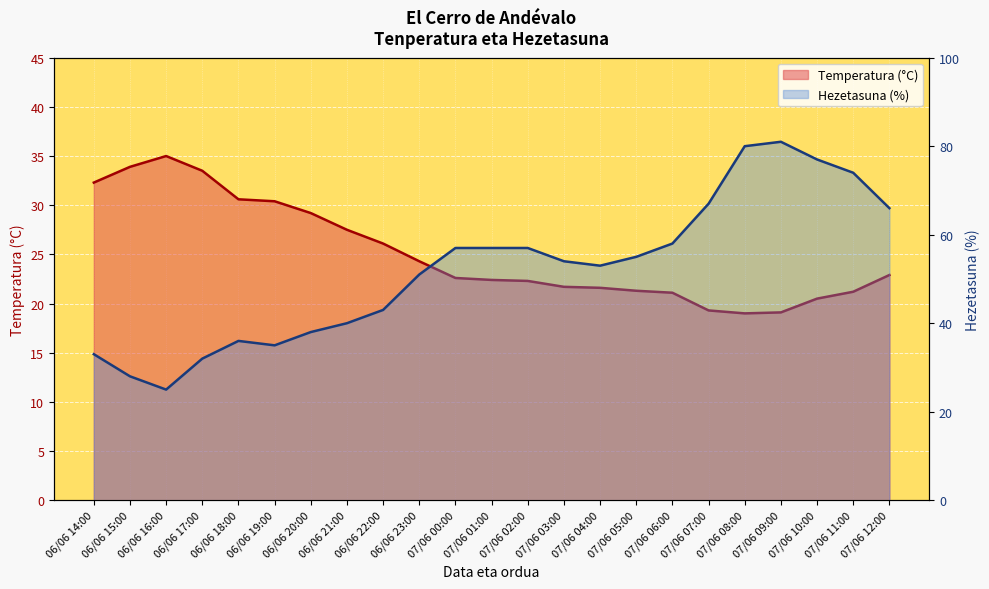

Rank the series at 07/06 07:00 from highest to lowest value.

Hezetasuna (%), Temperatura (°C)